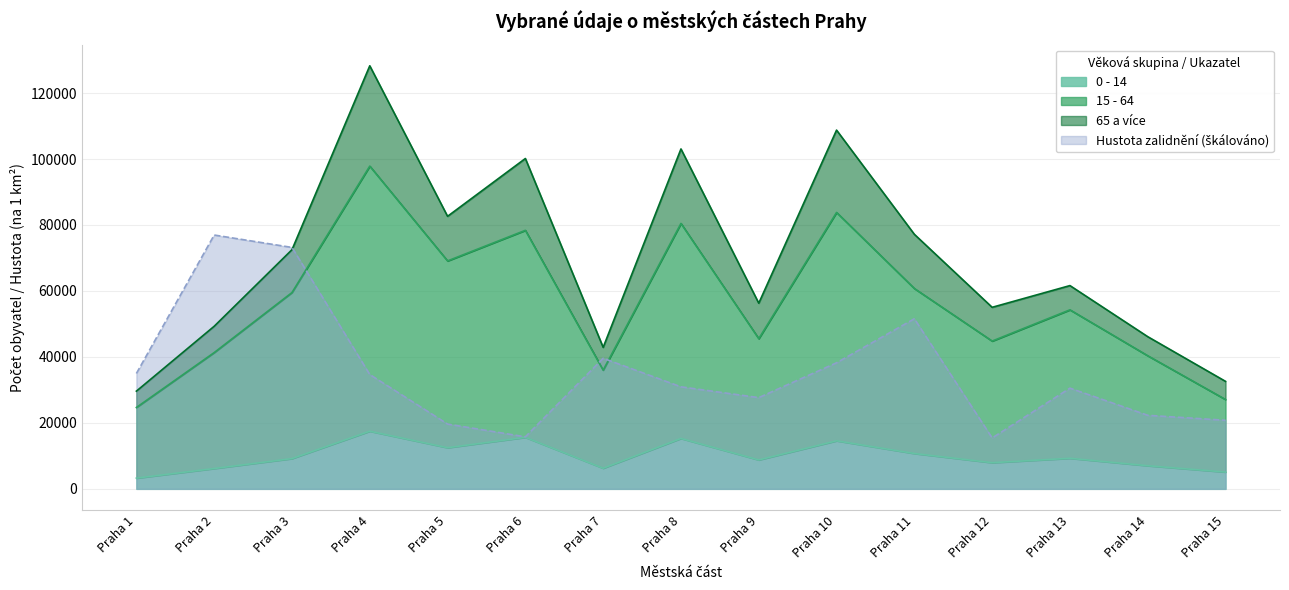

The value of 0 - 14 at Praha 4 is 17482.0. True or false?

True